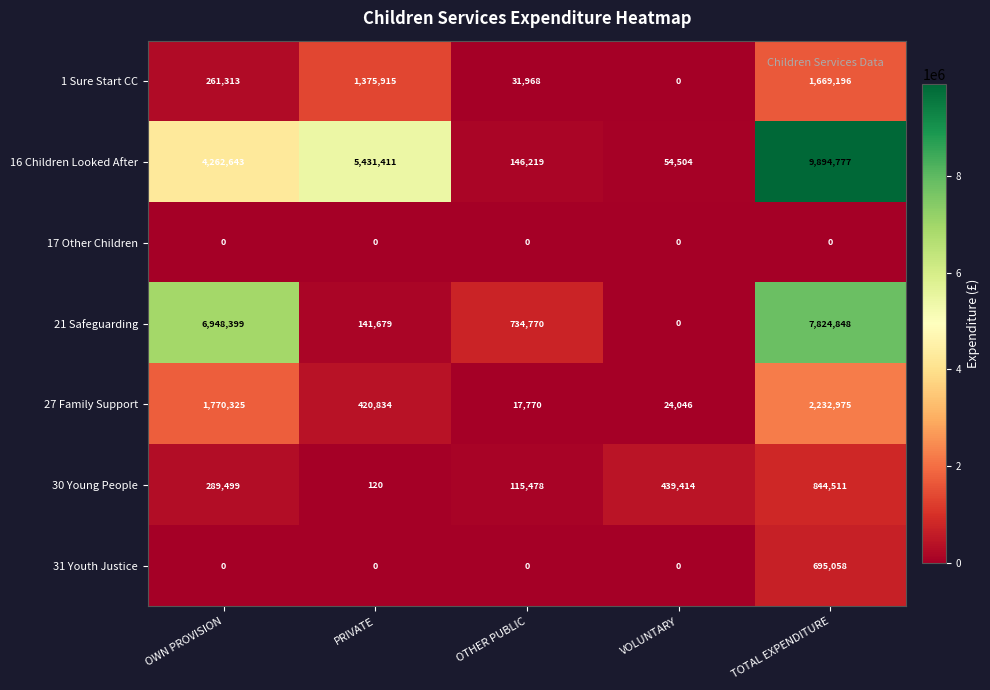

What is the difference between the maximum and minimum values in the 30 Young People series?

844391